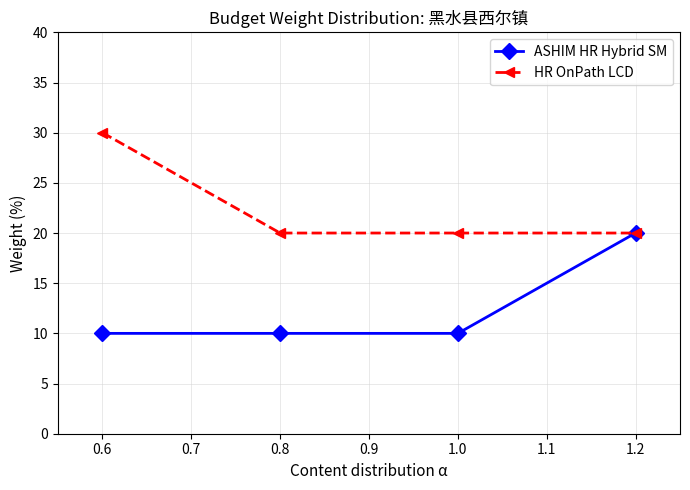

Which series has the largest total across all categories?

HR OnPath LCD